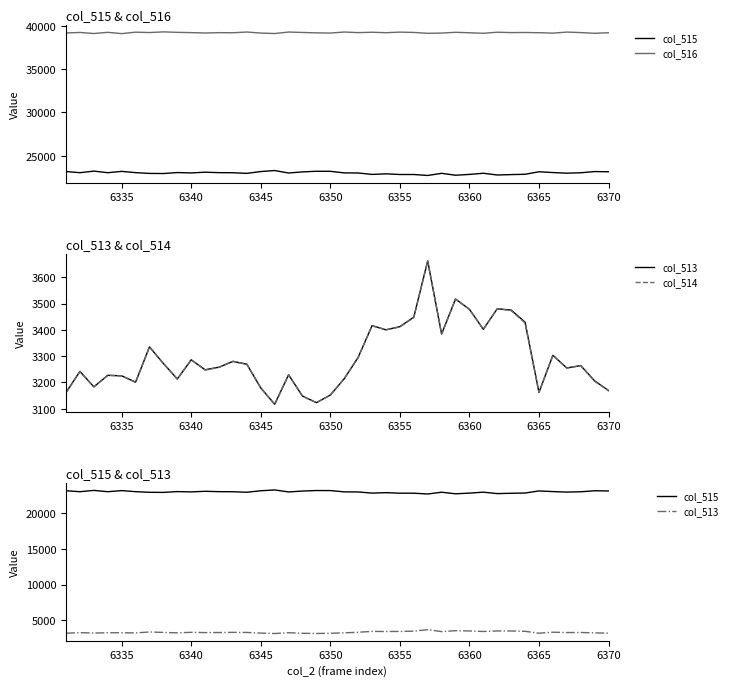

True or false: col_515 and col_514 intersect in this chart.

False